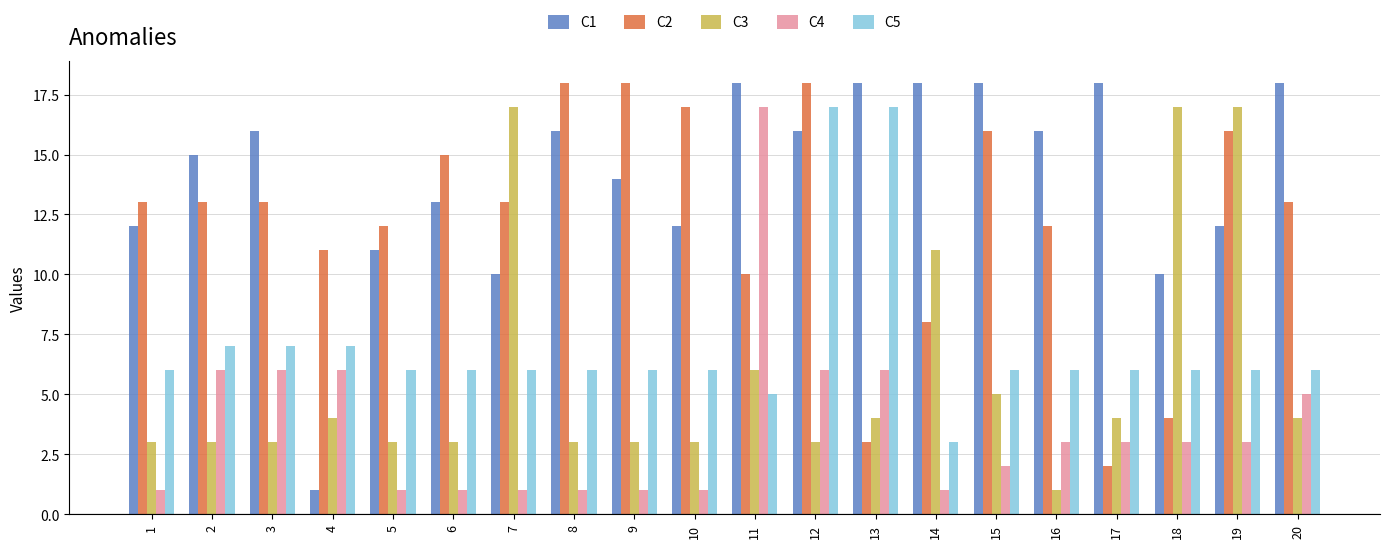

Which category has the lowest value in the C2 series?

17